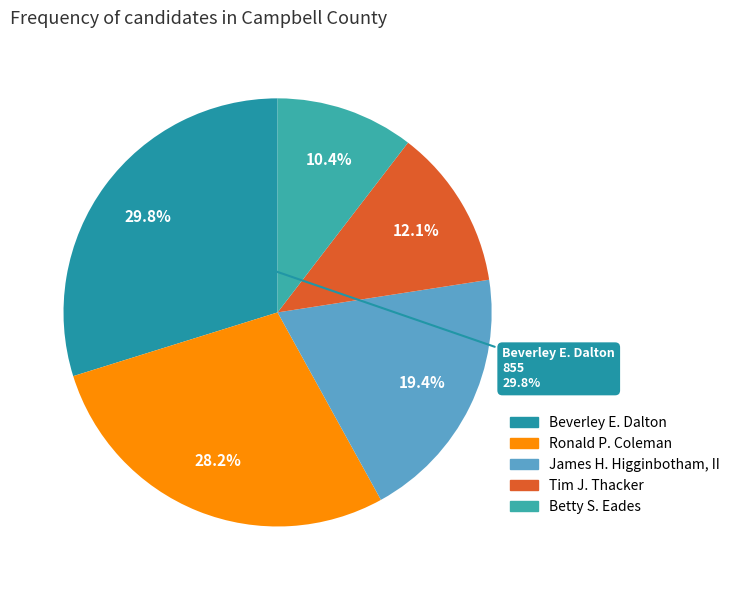

What is the largest slice in the pie chart?

Beverley E. Dalton